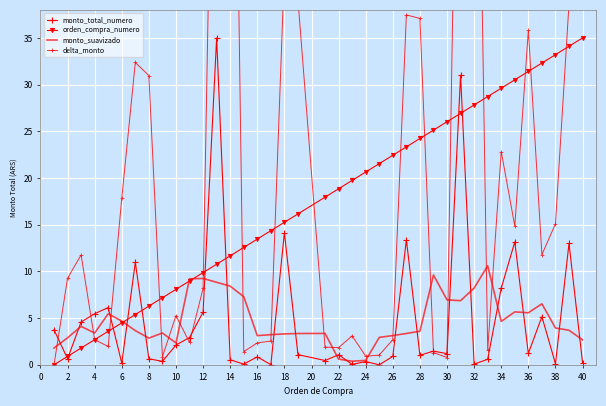

At which label does orden_compra_numero first exceed 17?

36